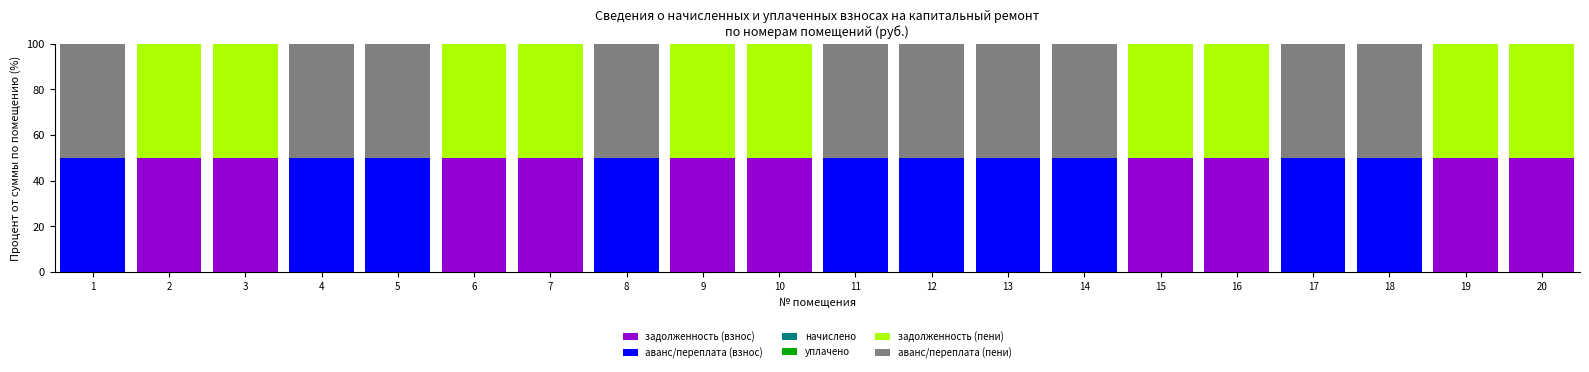

What is the total value across all series at 5?

100